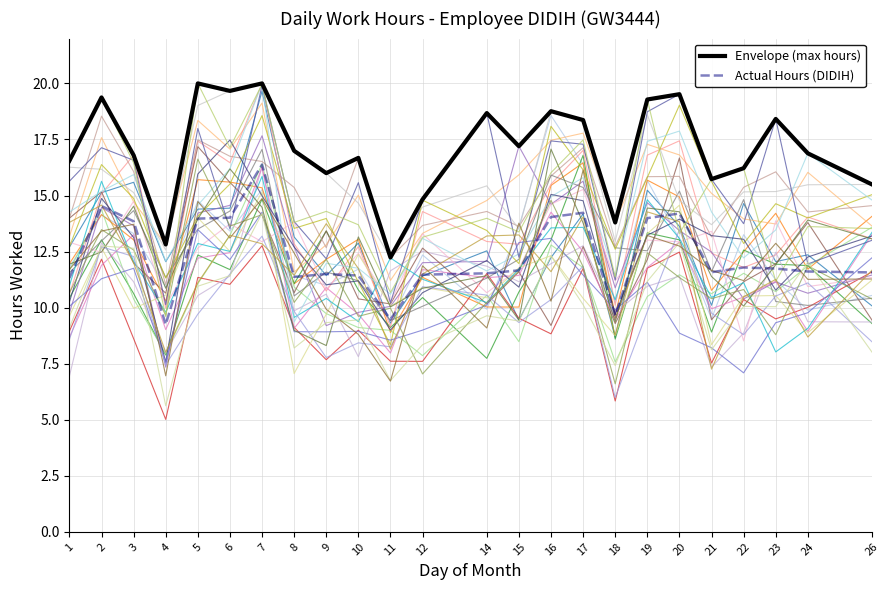

Rank the series at 5 from highest to lowest value.

Envelope (max hours), Actual Hours (DIDIH)